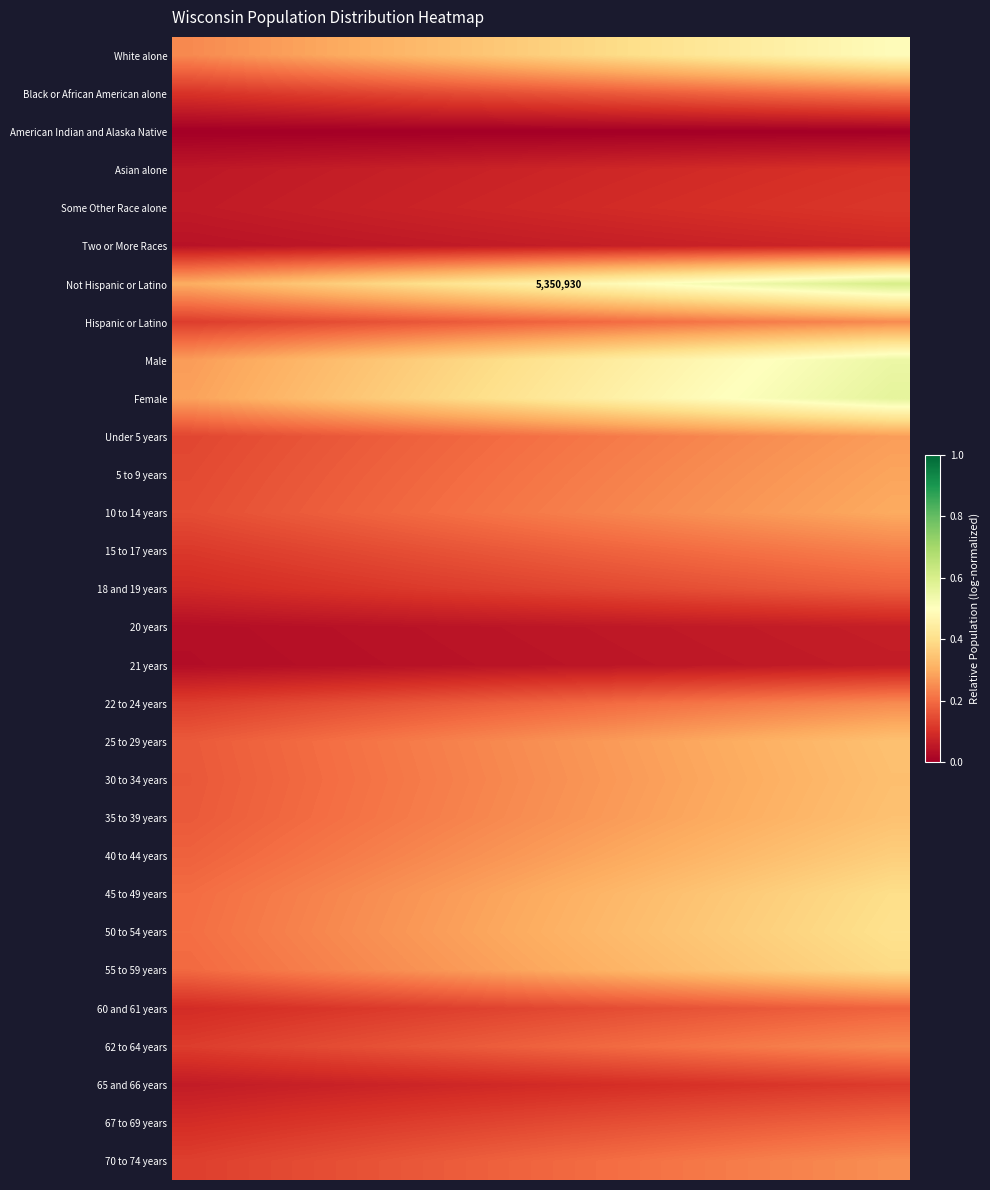

Which series has the largest range (max minus min)?

Not Hispanic or Latino